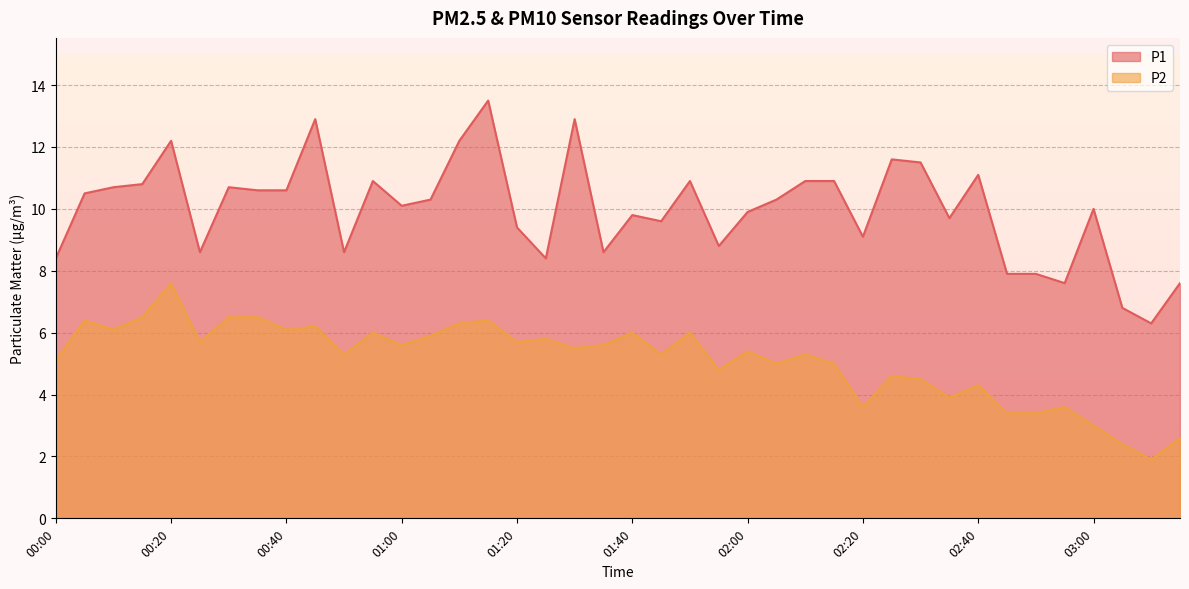

Reading left to right, what are all the values shown in this chart?

P1: 00:00=8.4	00:05=10.5	00:10=10.7	00:15=10.8	00:20=12.2	00:25=8.6	00:30=10.7	00:35=10.6	00:40=10.6	00:45=12.9	00:50=8.6	00:55=10.9	01:00=10.1	01:05=10.3	01:10=12.2	01:15=13.5	01:20=9.4	01:25=8.4	01:30=12.9	01:35=8.6	01:40=9.8	01:45=9.6	01:50=10.9	01:55=8.8	02:00=9.9	02:05=10.3	02:10=10.9	02:15=10.9	02:20=9.1	02:25=11.6	02:30=11.5	02:35=9.7	02:40=11.1	02:45=7.9	02:50=7.9	02:55=7.6	03:00=10.0	03:05=6.8	03:10=6.3	03:15=7.6
P2: 00:00=5.1	00:05=6.4	00:10=6.1	00:15=6.5	00:20=7.6	00:25=5.7	00:30=6.5	00:35=6.5	00:40=6.1	00:45=6.2	00:50=5.3	00:55=6.0	01:00=5.6	01:05=5.9	01:10=6.3	01:15=6.4	01:20=5.7	01:25=5.8	01:30=5.5	01:35=5.6	01:40=6.0	01:45=5.3	01:50=6.0	01:55=4.8	02:00=5.4	02:05=5.0	02:10=5.3	02:15=5.0	02:20=3.6	02:25=4.6	02:30=4.5	02:35=3.9	02:40=4.3	02:45=3.4	02:50=3.4	02:55=3.6	03:00=3.0	03:05=2.4	03:10=1.9	03:15=2.6